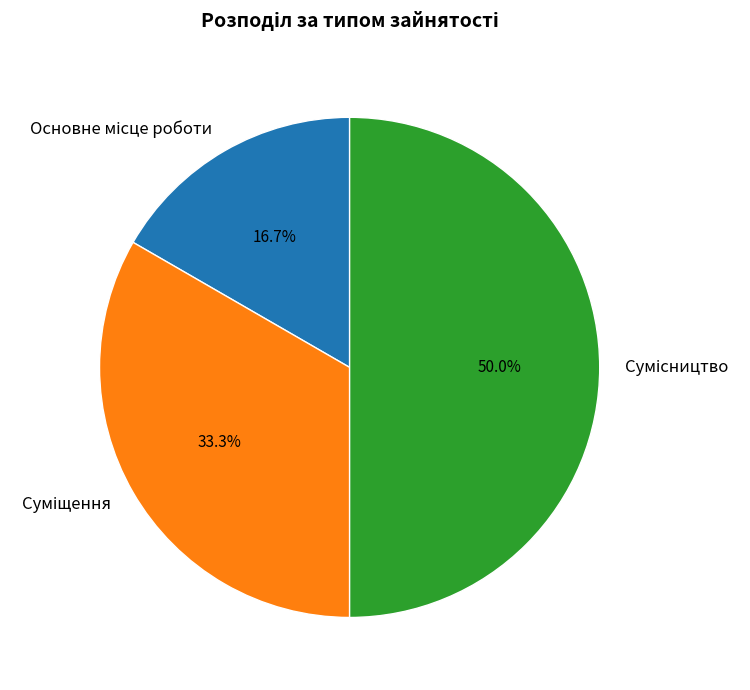

To the nearest percent, what portion does Сумісництво represent?

50%